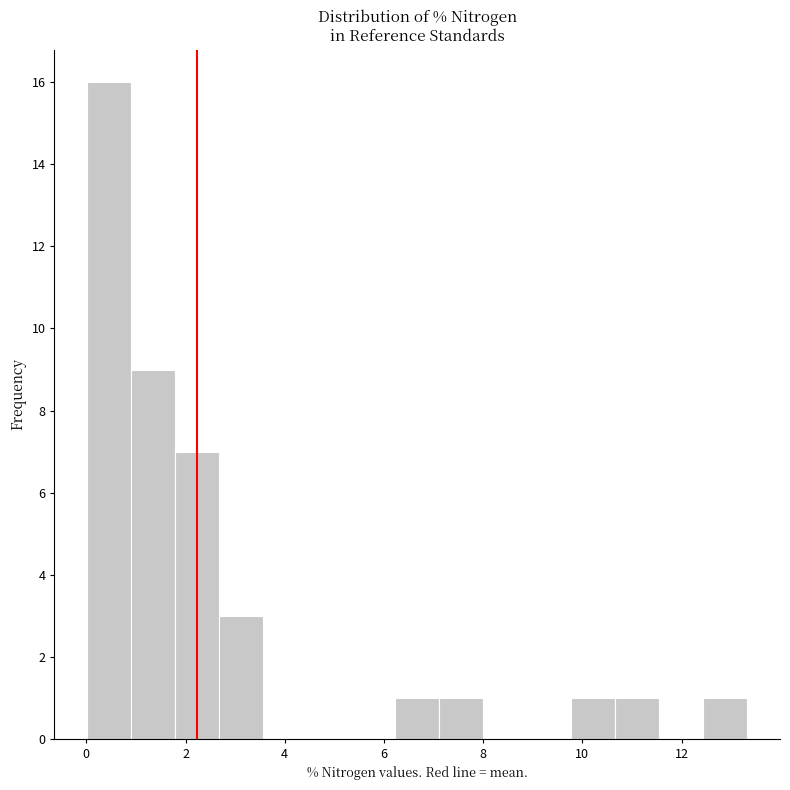

Reading left to right, list every bar in this chart as the range it spans on the x-axis followed by its height. Neither the bar edges nor the heights are printed on the chart, so give them approximately, as read against the axes.

0.0 to 1.0: 16
1.0 to 1.8: 9
1.8 to 2.6: 7
2.6 to 3.6: 3
3.6 to 4.4: 0
4.4 to 5.4: 0
5.4 to 6.2: 0
6.2 to 7.2: 1
7.2 to 8.0: 1
8.0 to 8.8: 0
8.8 to 9.8: 0
9.8 to 10.6: 1
10.6 to 11.6: 1
11.6 to 12.4: 0
12.4 to 13.4: 1